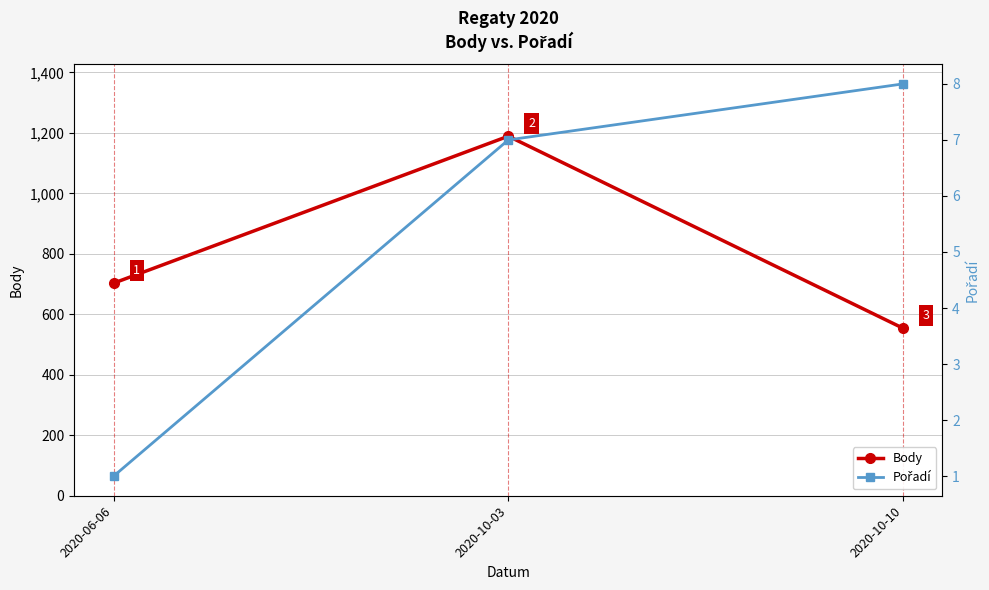

Does the chart display data point markers on the line(s)?

Yes